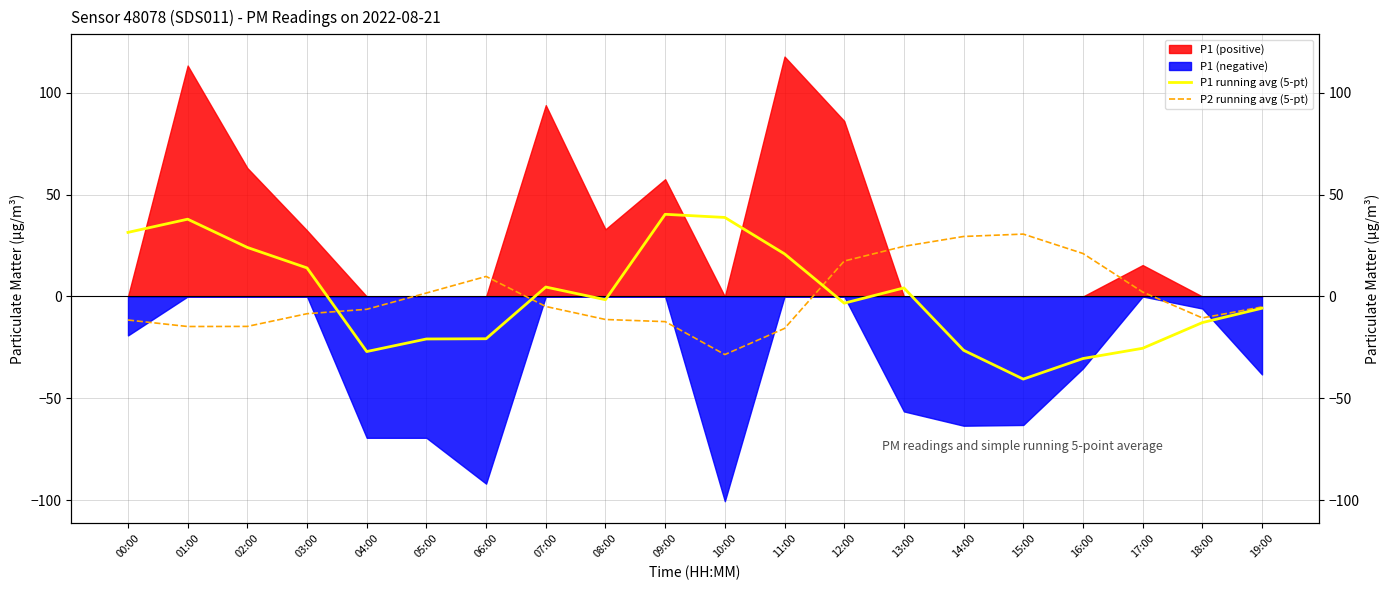

What is the label of the 18th point from the right?

02:00